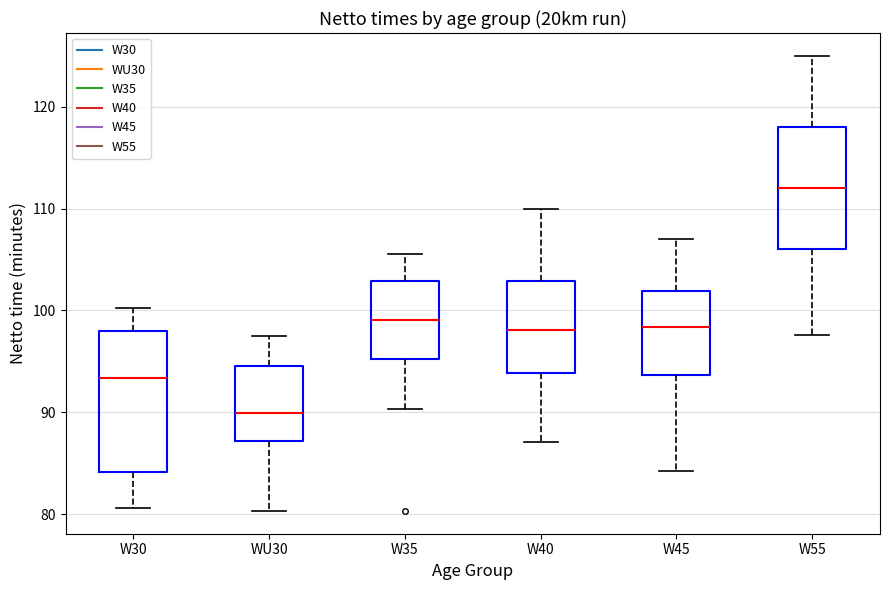

Reading left to right, read every box against the y-axis: the position of its median line, the range the box covers, and the ends of its whiskers. The values are not printed on the chart, so give them approximately, as read against the axis.

W30: median 93, box 84 to 98, whiskers 81 to 100
WU30: median 90, box 87 to 95, whiskers 80 to 97
W35: median 99, box 95 to 103, whiskers 90 to 106
W40: median 98, box 94 to 103, whiskers 87 to 110
W45: median 98, box 94 to 102, whiskers 84 to 107
W55: median 112, box 106 to 118, whiskers 98 to 125